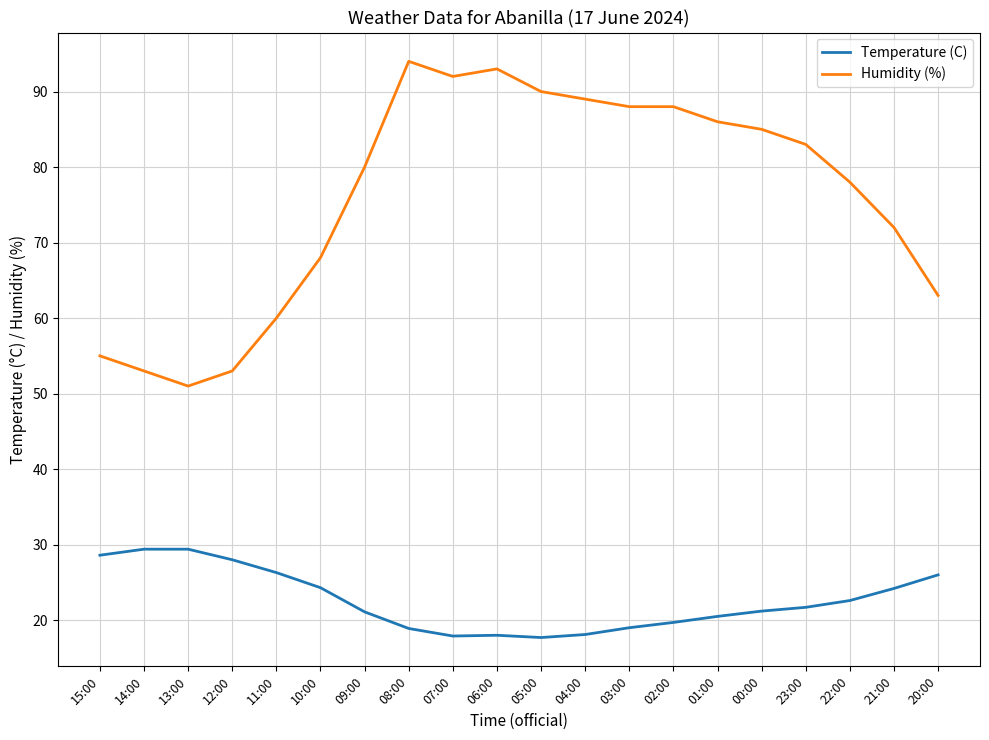

At 02:00, list the series in order from smallest to largest.

Temperature (C), Humidity (%)